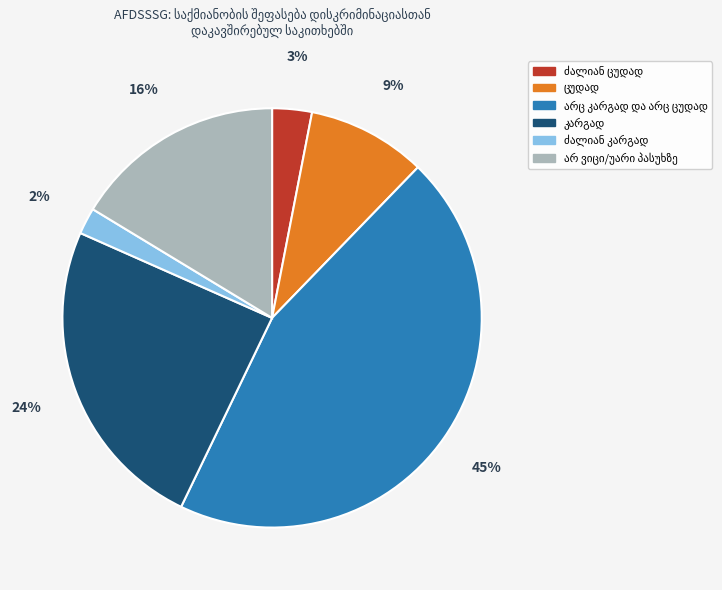

To the nearest percent, what is the average slice percentage?

17%